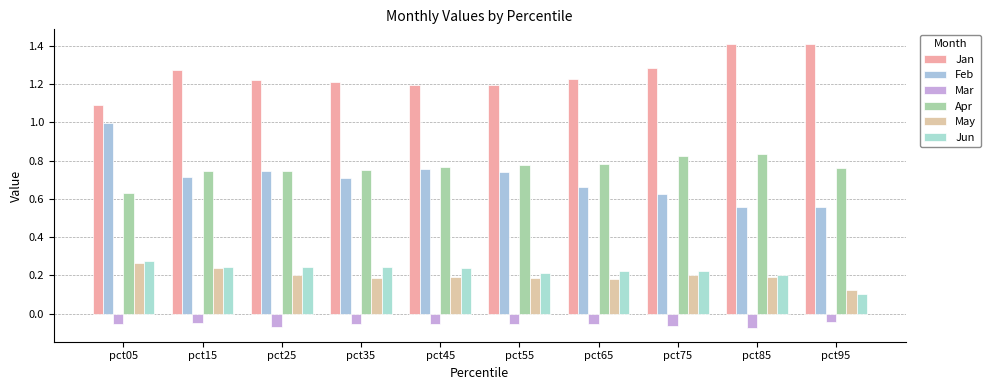

Reading left to right, list all the values displayed in this chart.

Jan: 1.1	1.3	1.2	1.2	1.2	1.2	1.2	1.3	1.4	1.4
Feb: 1.0	0.7	0.7	0.7	0.8	0.7	0.7	0.6	0.6	0.6
Mar: -0.1	-0.0	-0.1	-0.1	-0.1	-0.1	-0.1	-0.1	-0.1	-0.0
Apr: 0.6	0.7	0.7	0.8	0.8	0.8	0.8	0.8	0.8	0.8
May: 0.3	0.2	0.2	0.2	0.2	0.2	0.2	0.2	0.2	0.1
Jun: 0.3	0.2	0.2	0.2	0.2	0.2	0.2	0.2	0.2	0.1